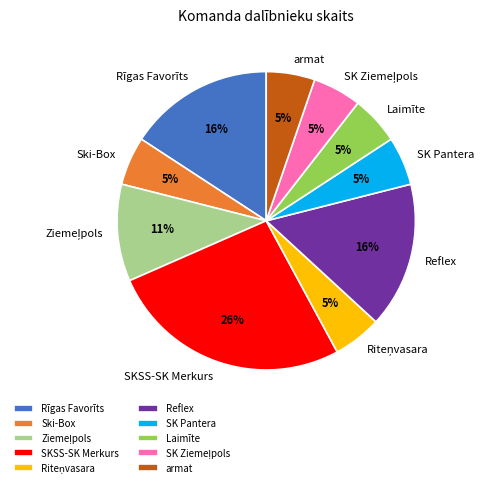

Is it true that Rīgas Favorīts is 24% of the pie?

False